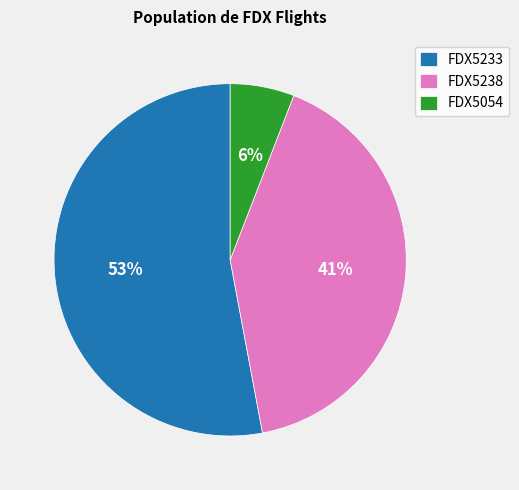

Does FDX5233 account for over 50% of the chart?

Yes